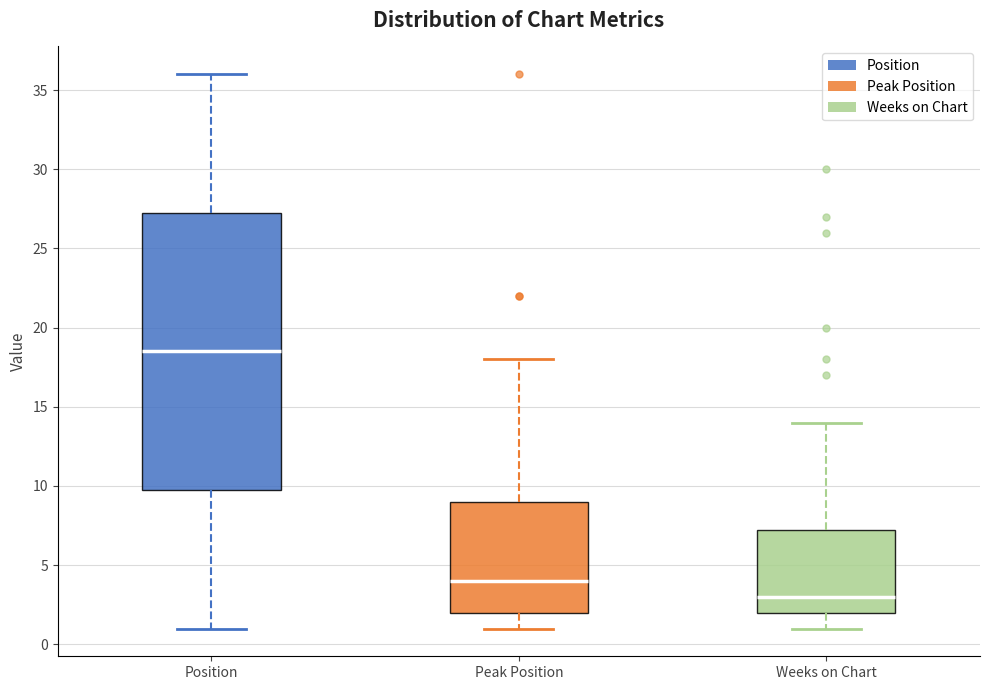

Where is the upper edge of the box for Position on the y-axis? The values are not printed on the chart, so give them approximately, as read against the axis.

27.5